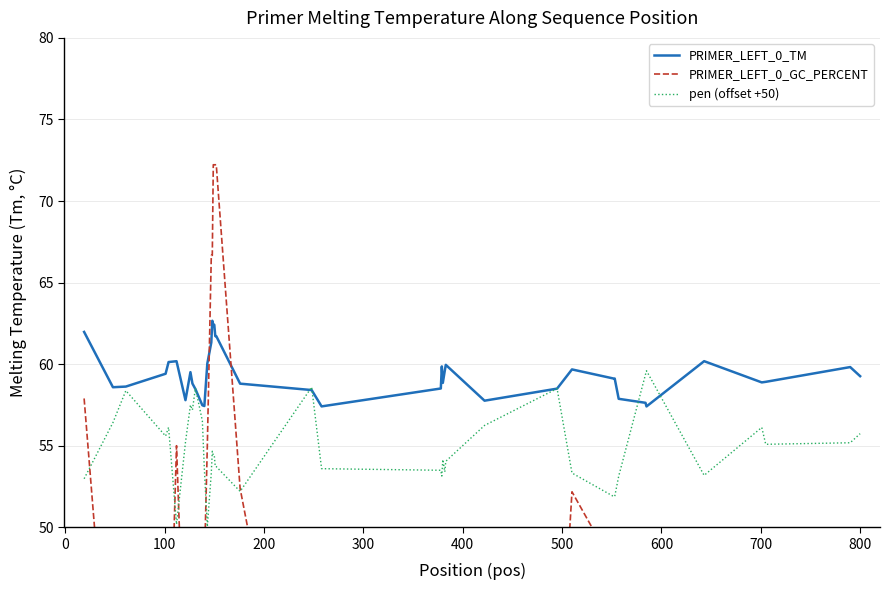

At how many categories does at least one series exceed 36?

40